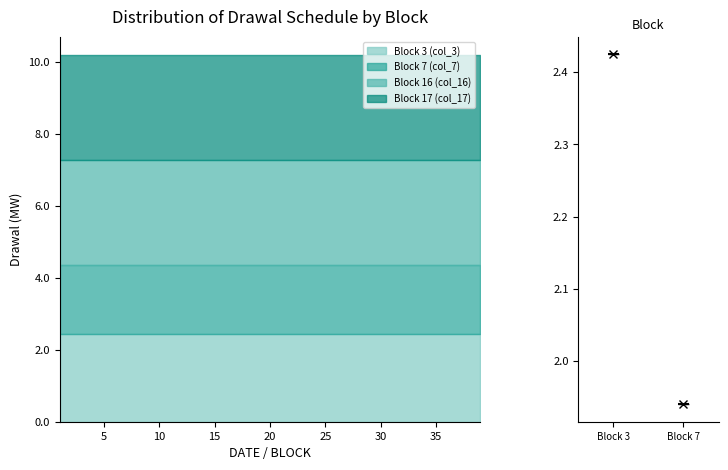

Which category has the highest value in the Block 16 (col_16) series?

1